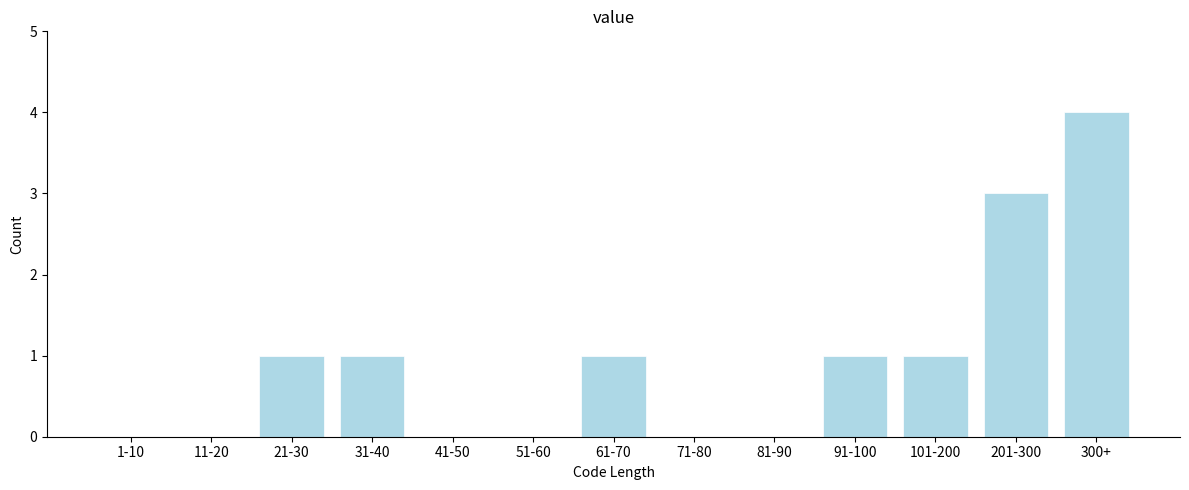

Reading right to left, extract all data points from this chart.

300+=4	201-300=3	101-200=1	91-100=1	81-90=0	71-80=0	61-70=1	51-60=0	41-50=0	31-40=1	21-30=1	11-20=0	1-10=0